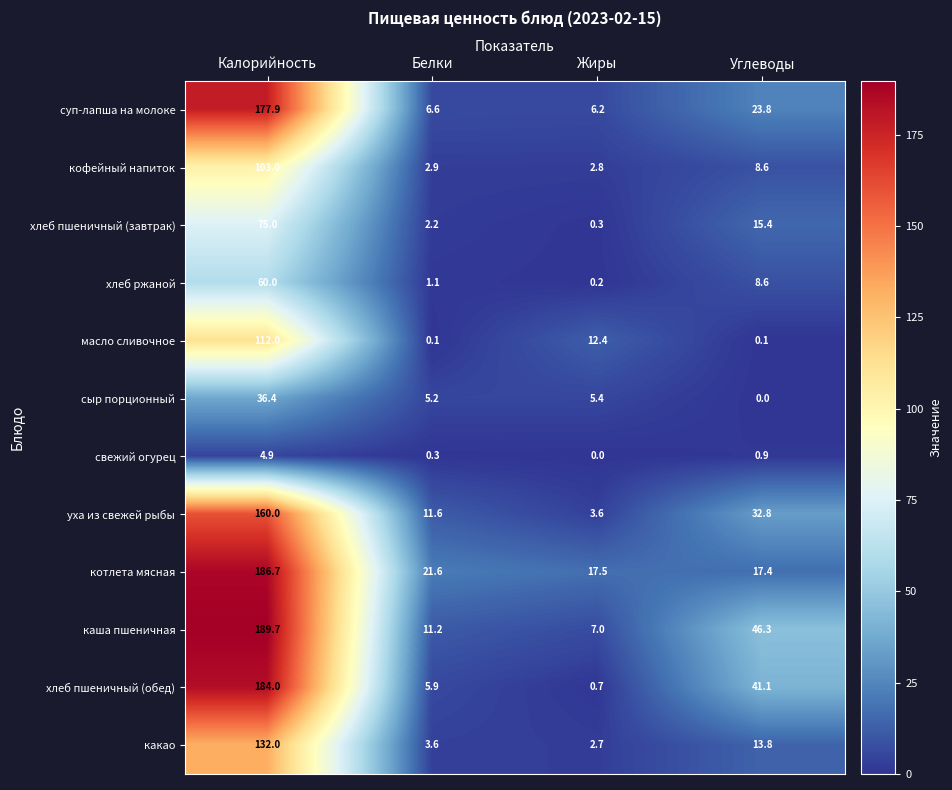

Where does the хлеб пшеничный (завтрак) series first go above 15?

Калорийность